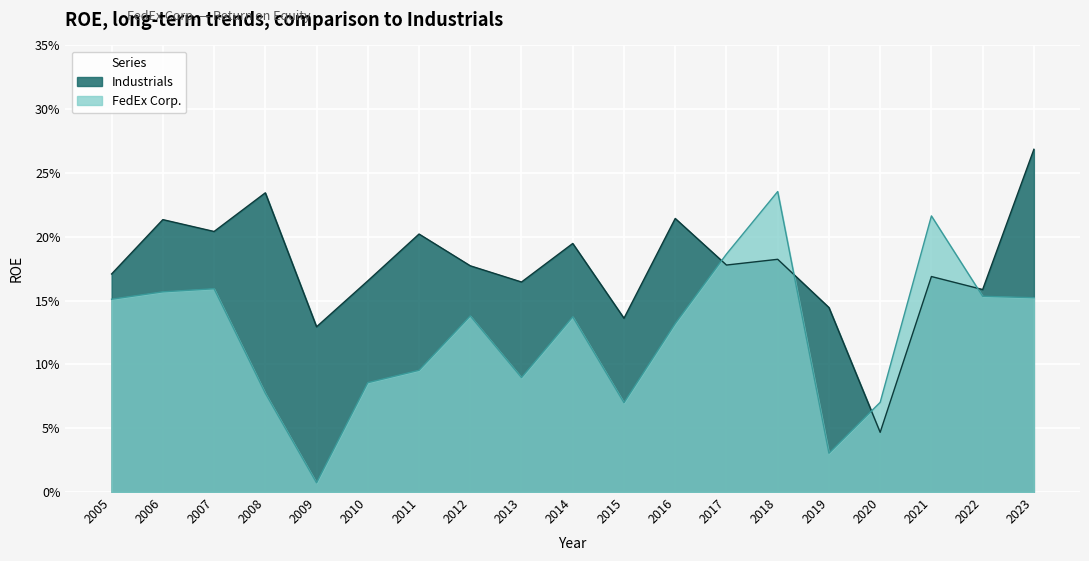

Reading left to right, what are all the values shown in this chart?

FedEx Corp.: 2005=0.2	2006=0.2	2007=0.2	2008=0.1	2009=0.0	2010=0.1	2011=0.1	2012=0.1	2013=0.1	2014=0.1	2015=0.1	2016=0.1	2017=0.2	2018=0.2	2019=0.0	2020=0.1	2021=0.2	2022=0.2	2023=0.2
Industrials: 2005=0.2	2006=0.2	2007=0.2	2008=0.2	2009=0.1	2010=0.2	2011=0.2	2012=0.2	2013=0.2	2014=0.2	2015=0.1	2016=0.2	2017=0.2	2018=0.2	2019=0.1	2020=0.0	2021=0.2	2022=0.2	2023=0.3